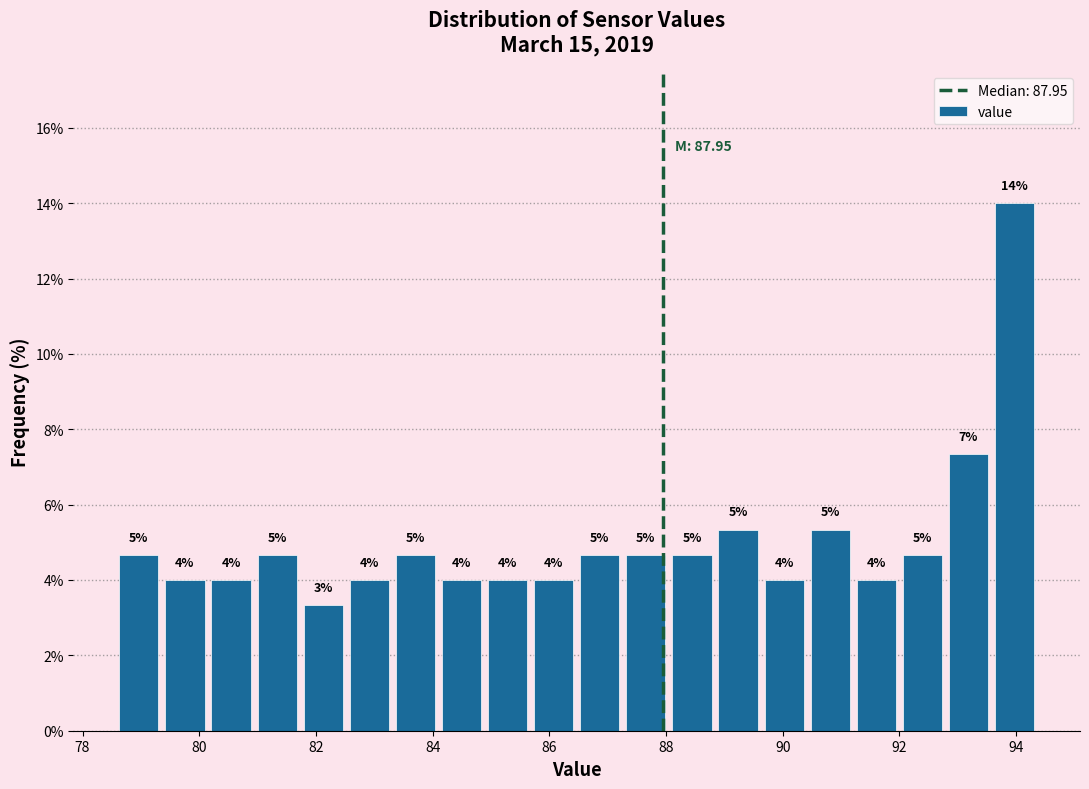

Around what value on the x-axis is the tallest bar? Give the approximate position of its centre, as read against the axis.

94.0